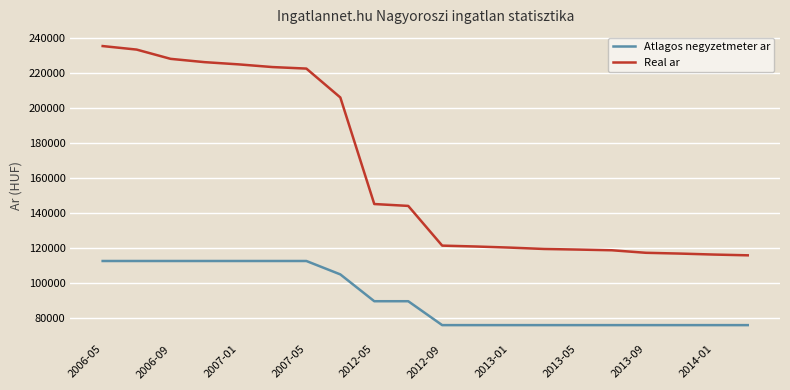

Which series has the largest total across all categories?

Real ar